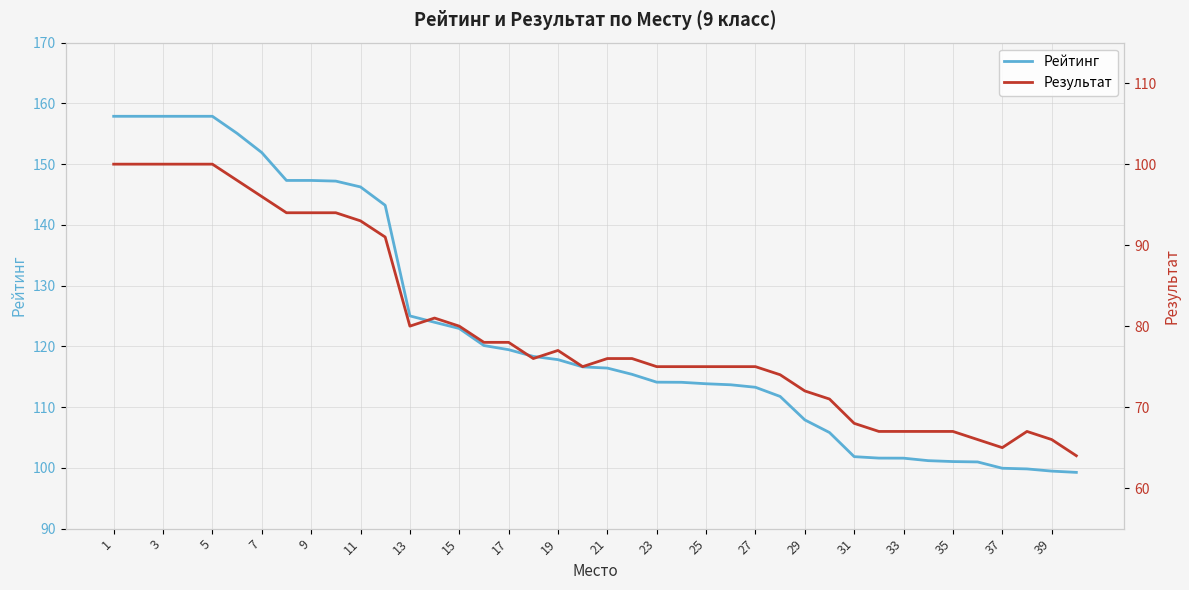

At how many categories does at least one series exceed 127?

12